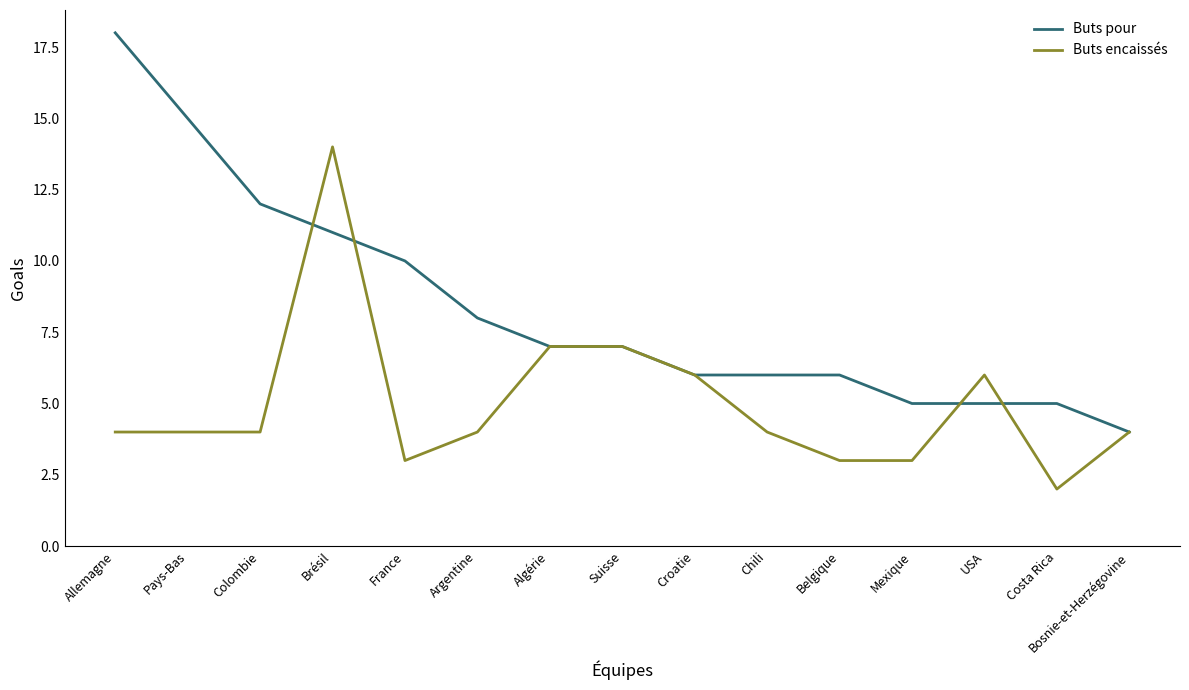

What are all the series names shown in the legend?

Buts pour, Buts encaissés